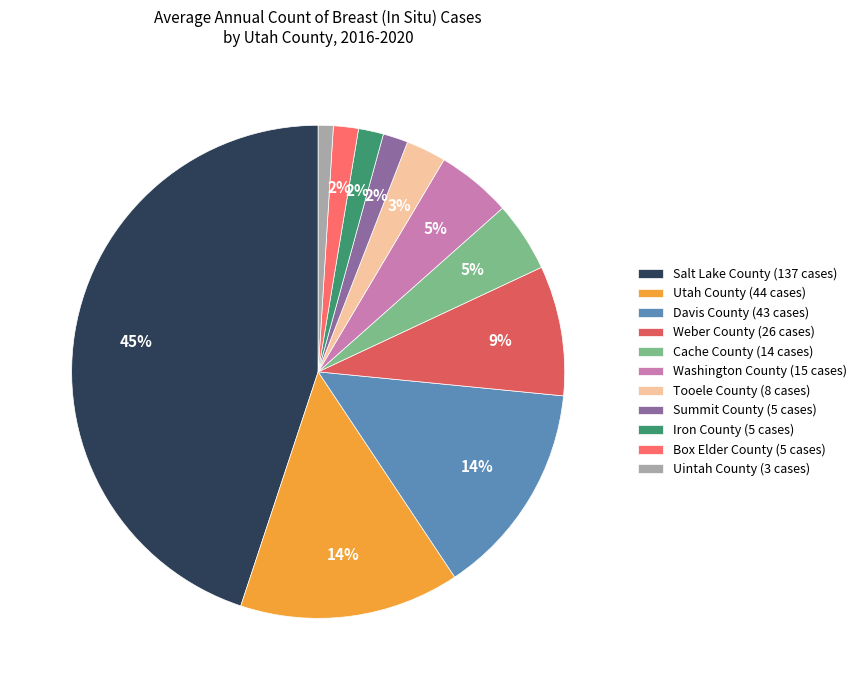

What is the largest slice in the pie chart?

Salt Lake County